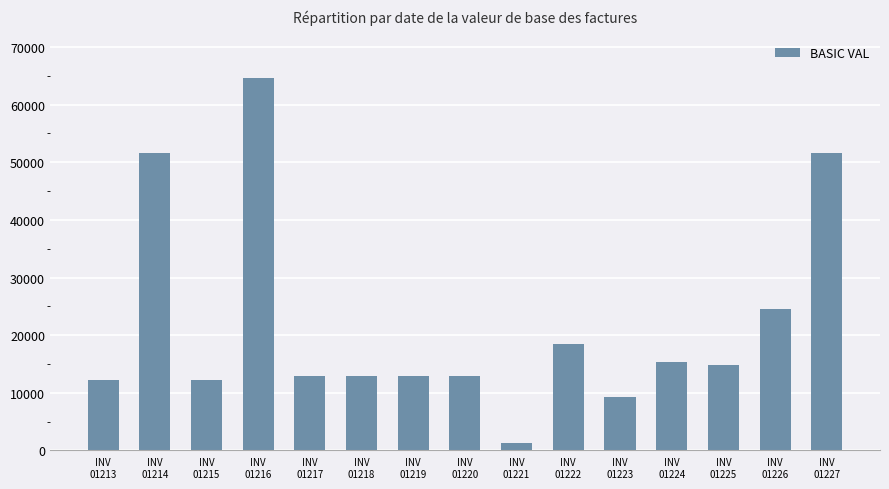

Reading left to right, transcribe all the data shown in this chart.

12300.0	51640.0	12300.0	64550.0	12910.0	12910.0	12910.0	12910.0	1291.0	18450.0	9225.0	15375.0	14846.5	24600.0	51640.0